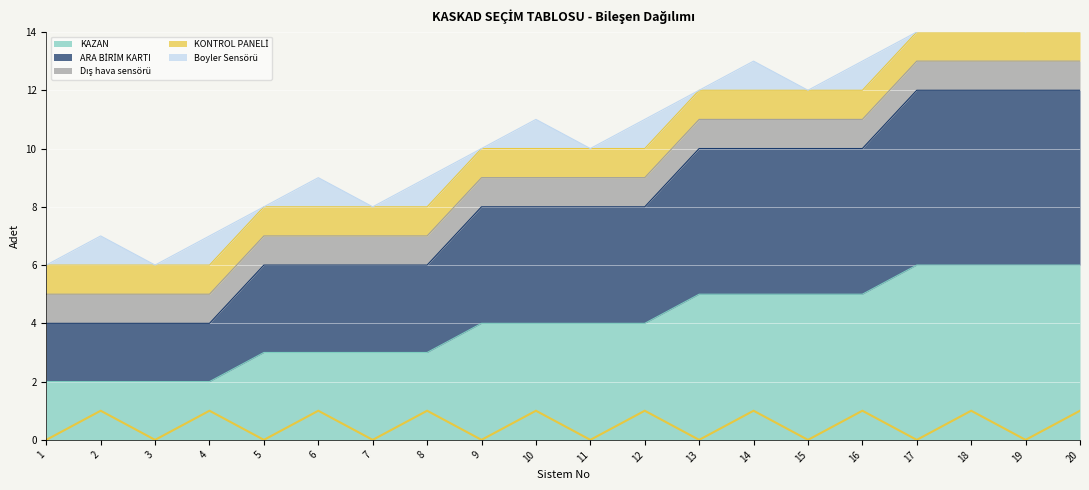

At which category does the chart reach its minimum across all series?

1